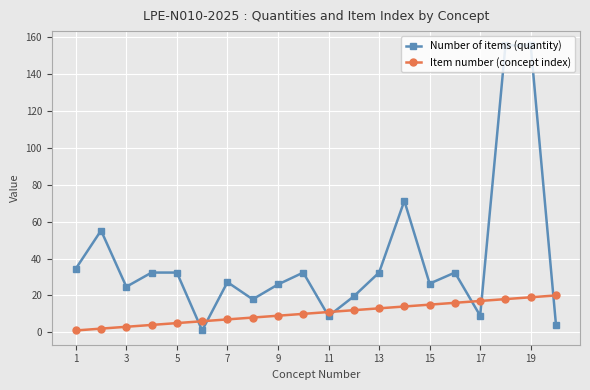

Which series ends up on top after the final intersection of Item number (concept index) and Number of items (quantity)?

Item number (concept index)